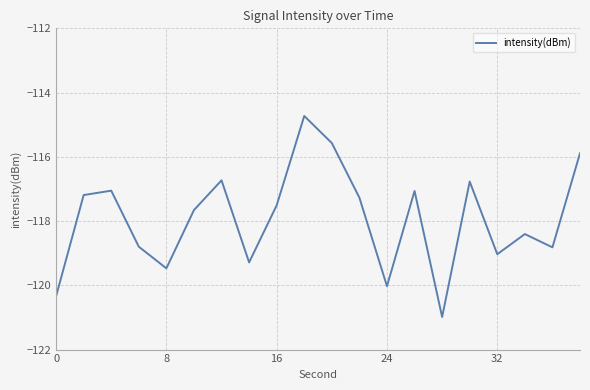

What is the difference between the maximum and minimum values?

6.3